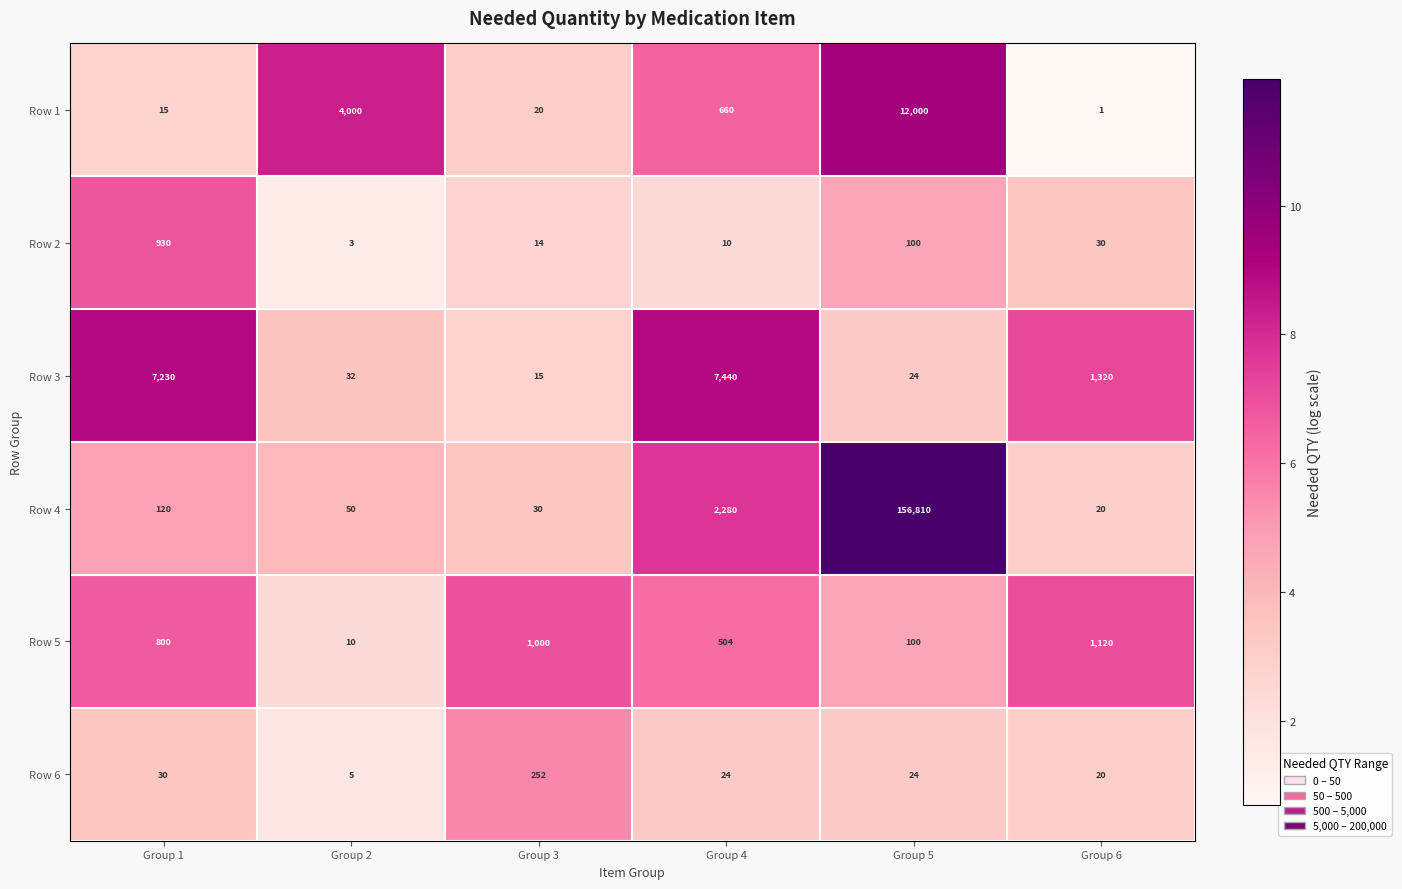

What is the difference between the second highest and minimum values in the Row 1 series?

3999